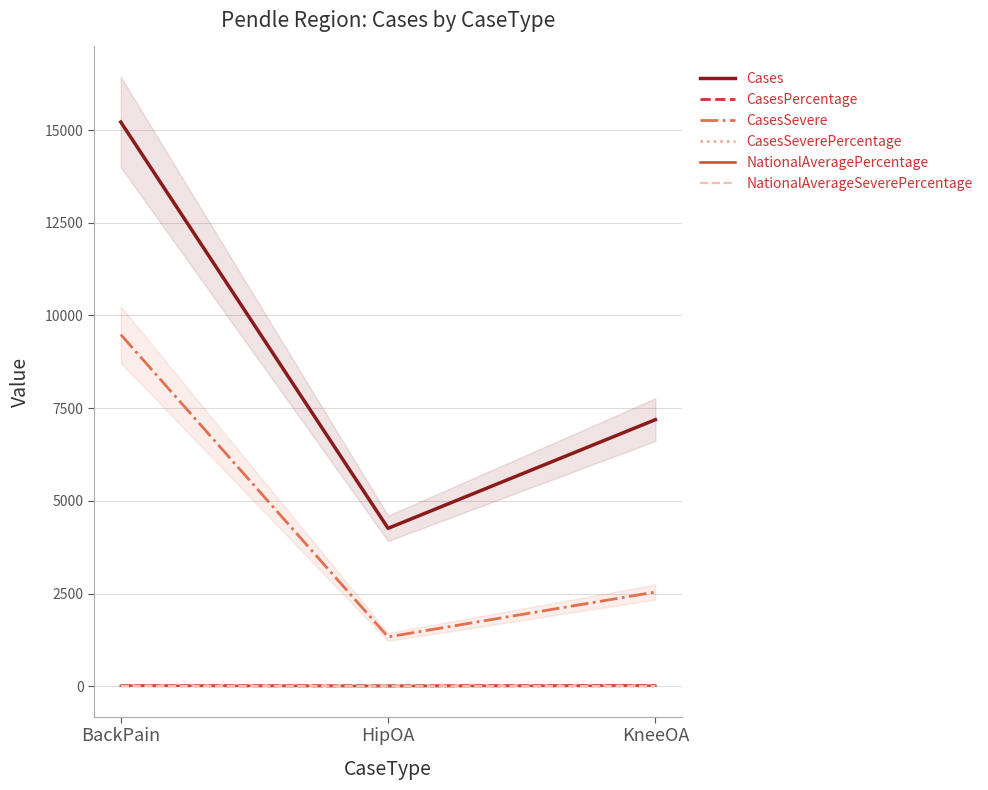

What is the label of the 2nd point from the right?

HipOA